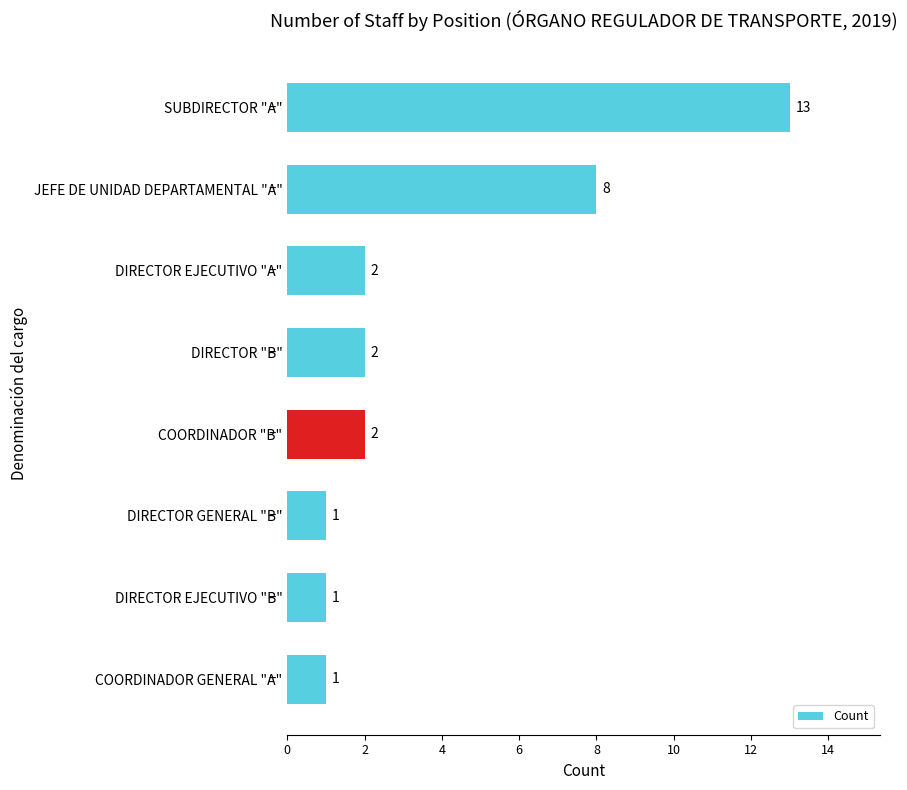

The value at DIRECTOR GENERAL "B" is 1. True or false?

True